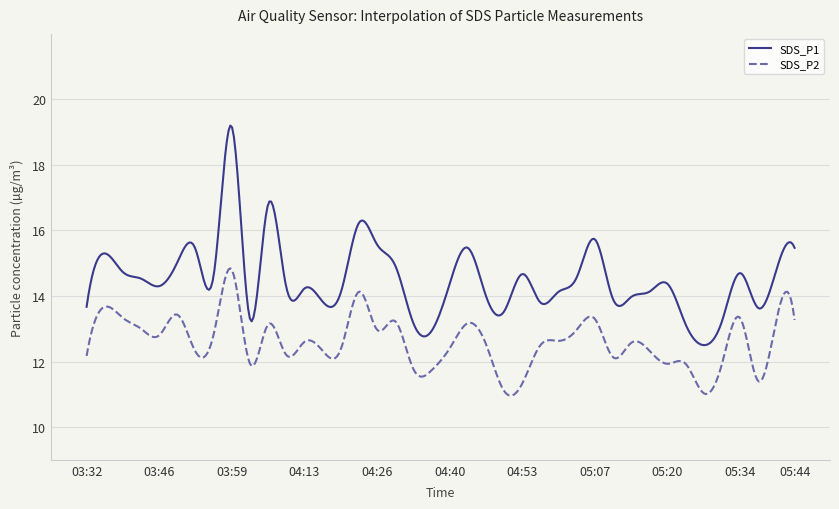

What is the lowest value of the SDS_P2 series?

11.0